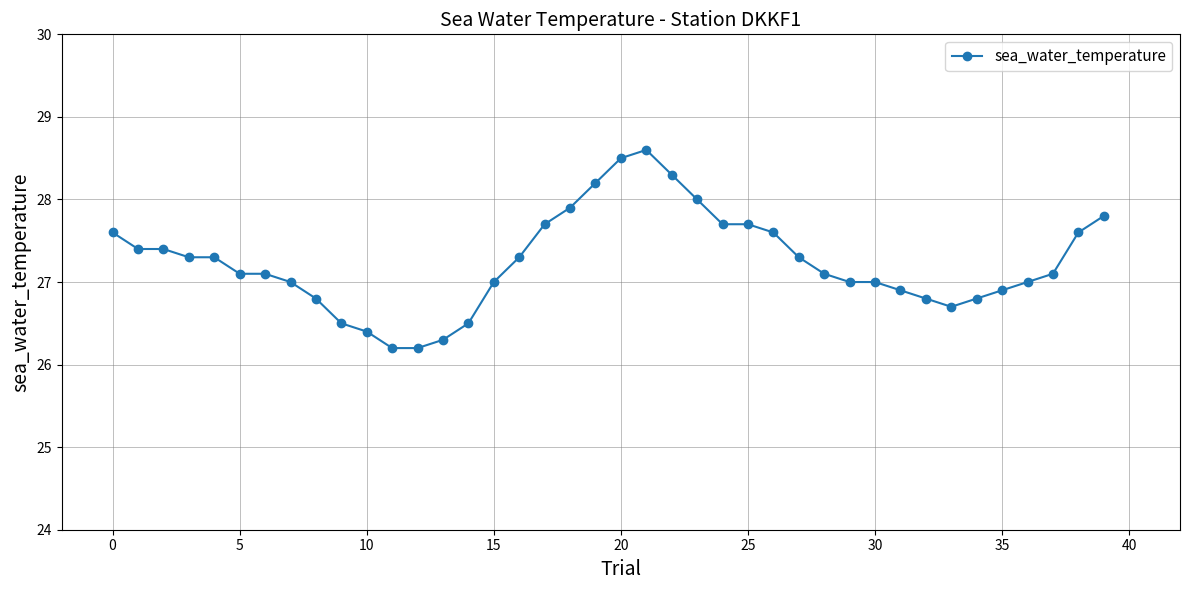

What is the smallest value displayed?

26.2